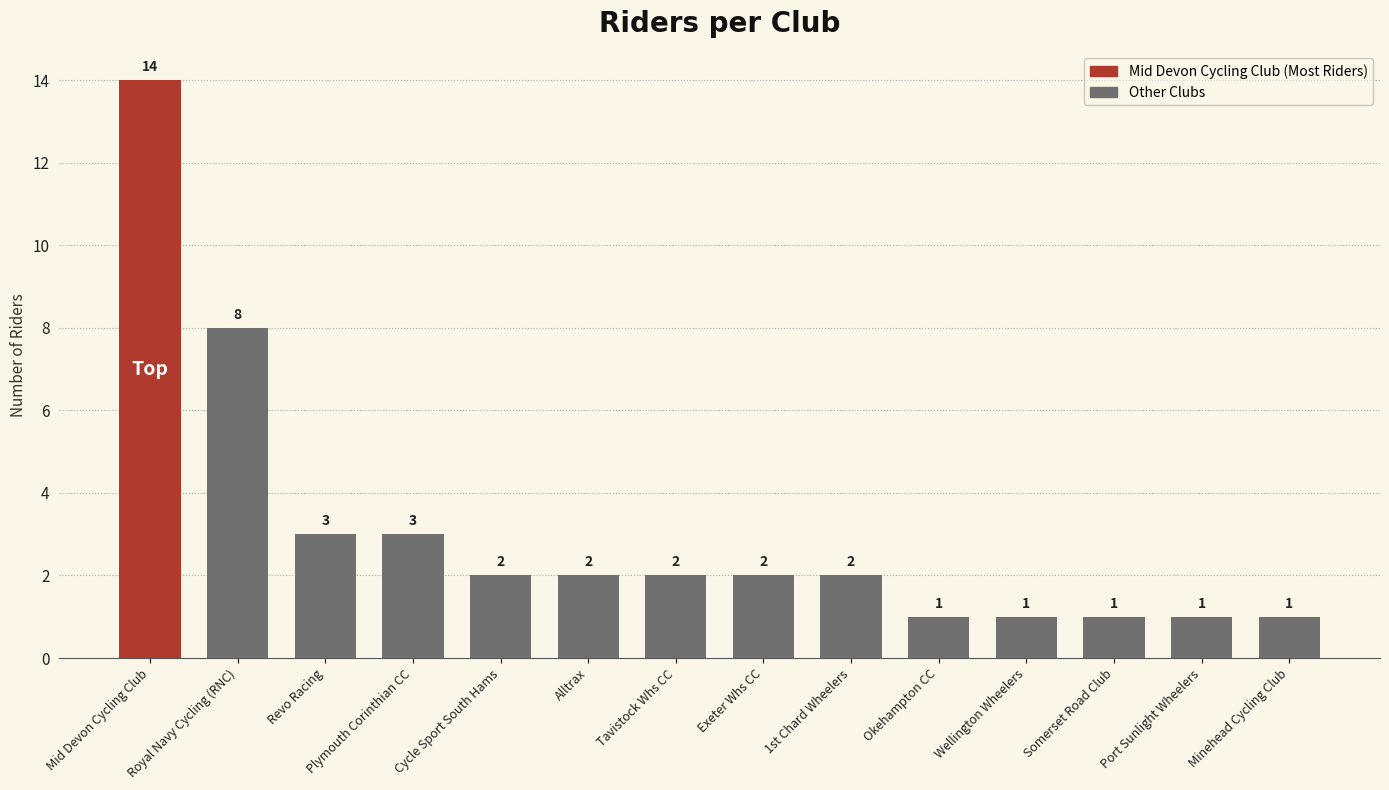

What is the greatest value displayed?

14